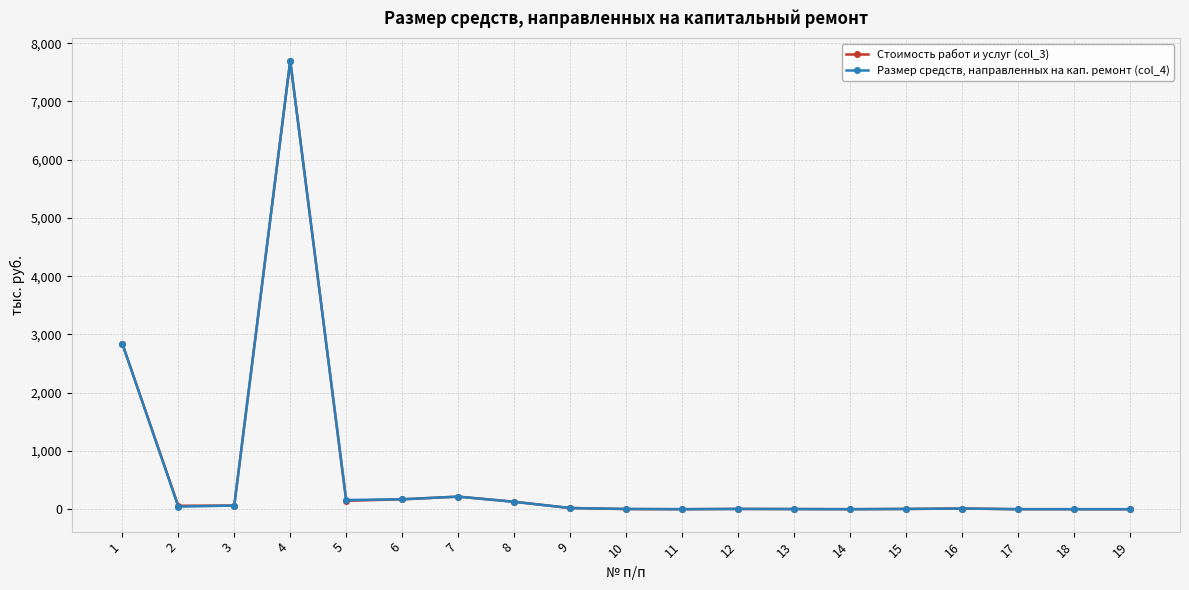

True or false: Стоимость работ и услуг (col_3) has a value of 2.4 at 10.

True